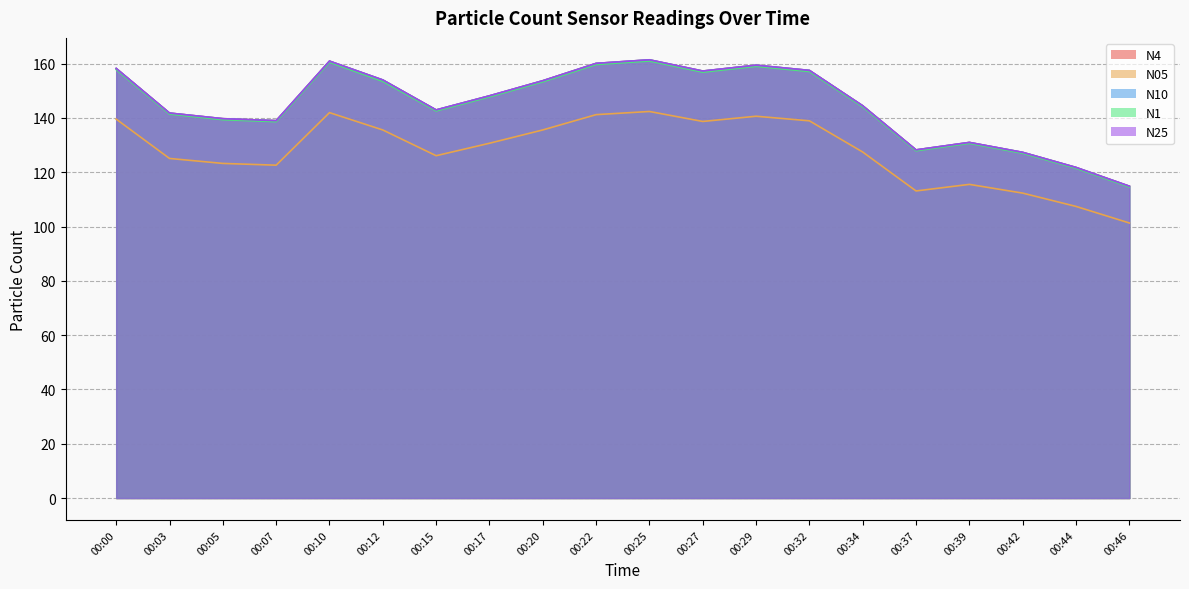

What is the minimum value shown in the chart?

101.3